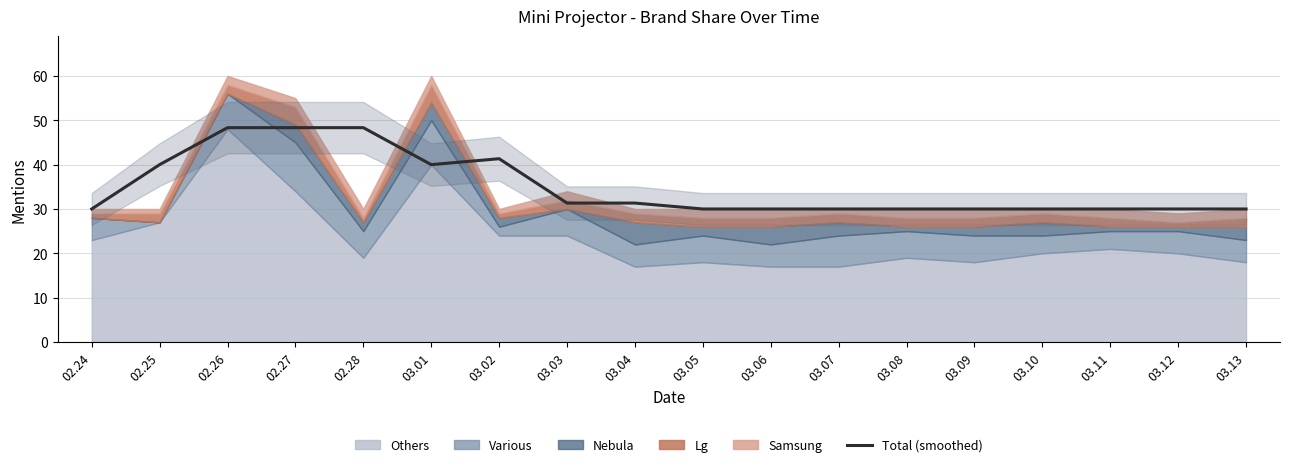

Between 03.04 and 03.10, which is larger?

03.04